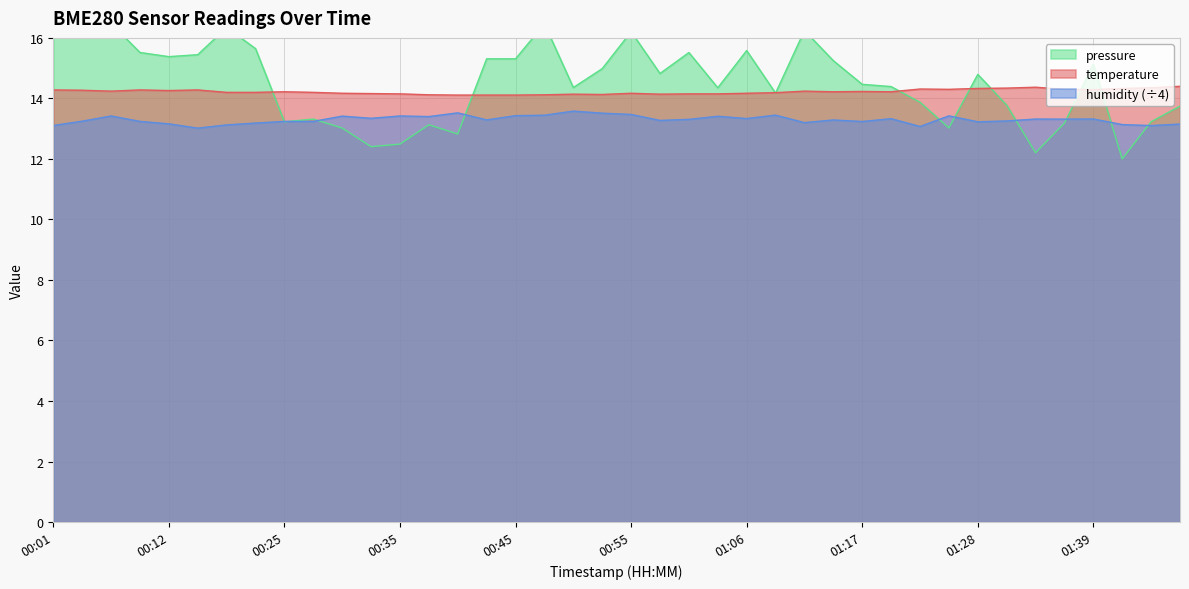

What is the lowest value of the temperature series?

14.1